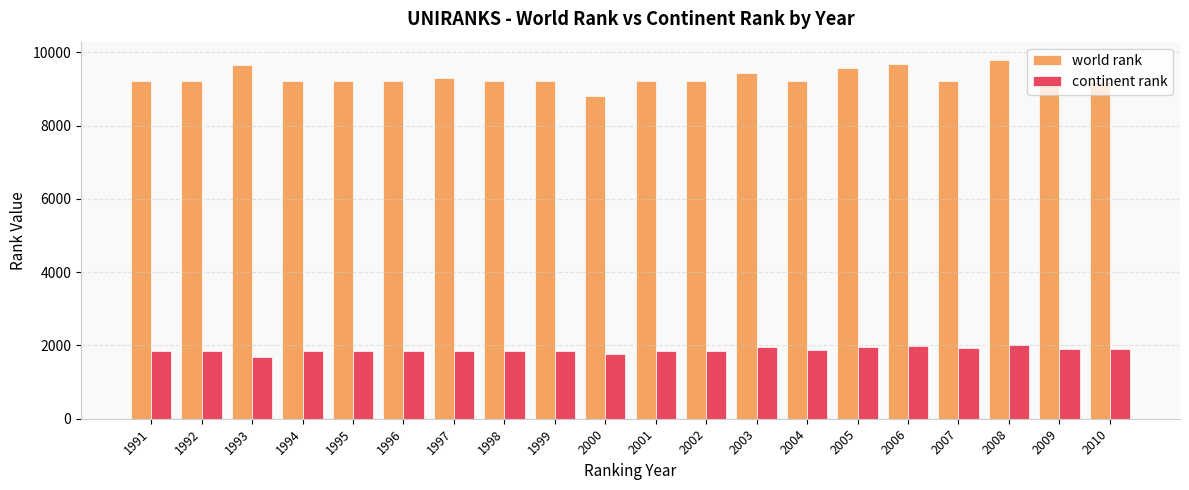

Is the value of world rank at 2001 greater than the value of continent rank at 2001?

Yes